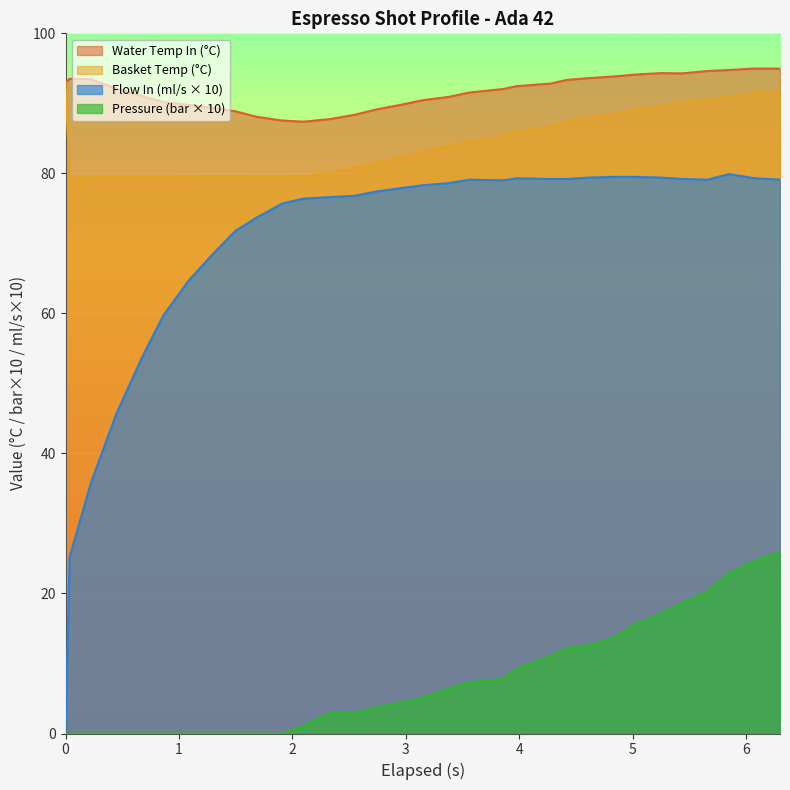

Which series has the largest total across all categories?

Water Temp In (°C)